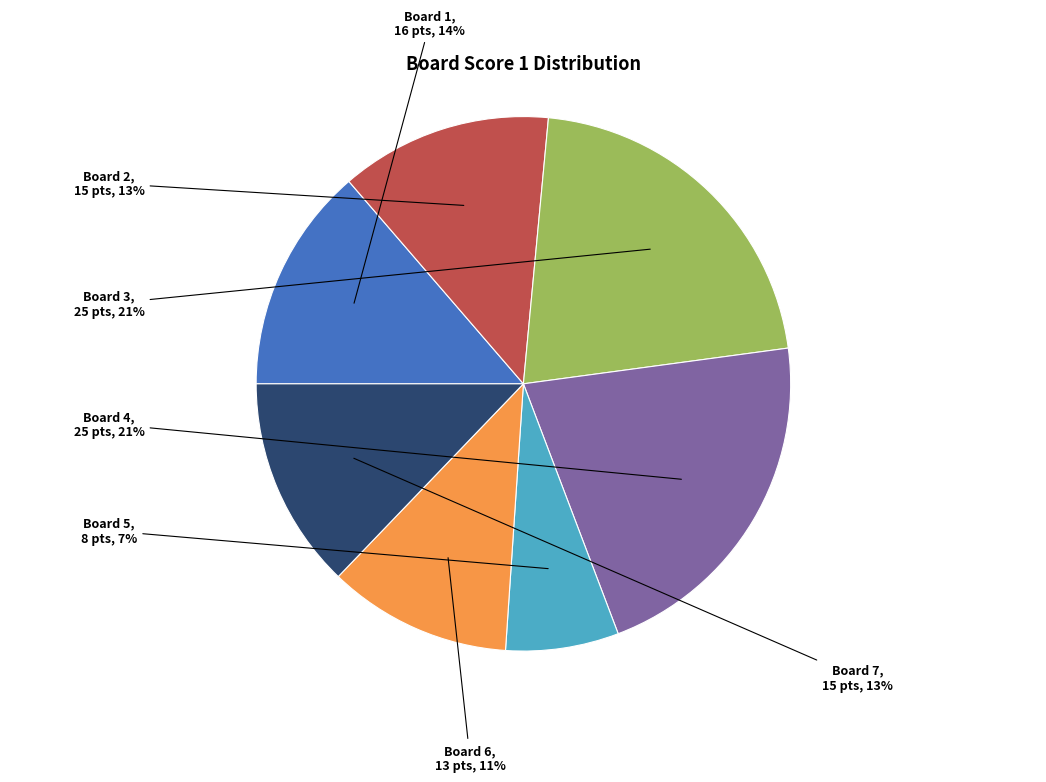

Which slice is the smallest?

Board 5